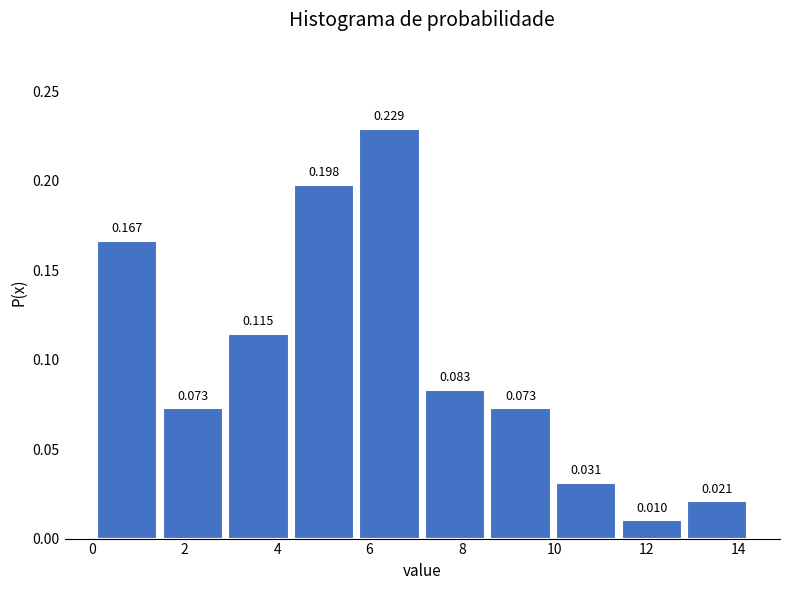

Reading left to right, list every bar in this chart as the range it spans on the x-axis followed by its height. The bar edges are not printed on the chart, so give them approximately, as read against the axis.

0.10 to 1.52: 0.167
1.52 to 2.94: 0.073
2.94 to 4.36: 0.115
4.36 to 5.78: 0.198
5.78 to 7.20: 0.229
7.20 to 8.62: 0.083
8.62 to 10.04: 0.073
10.04 to 11.46: 0.031
11.46 to 12.88: 0.010
12.88 to 14.30: 0.021